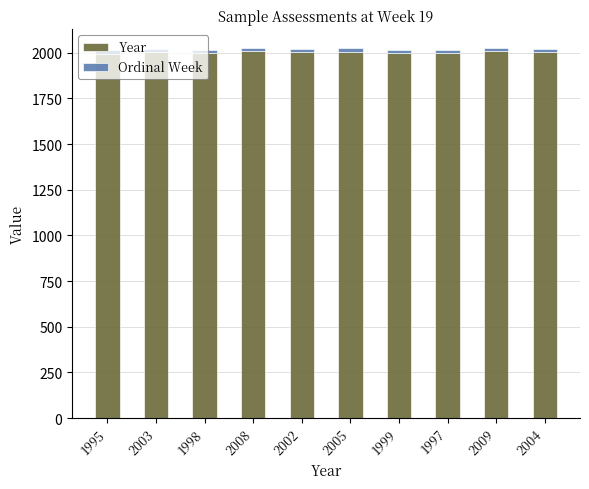

How many series are shown in this chart?

2